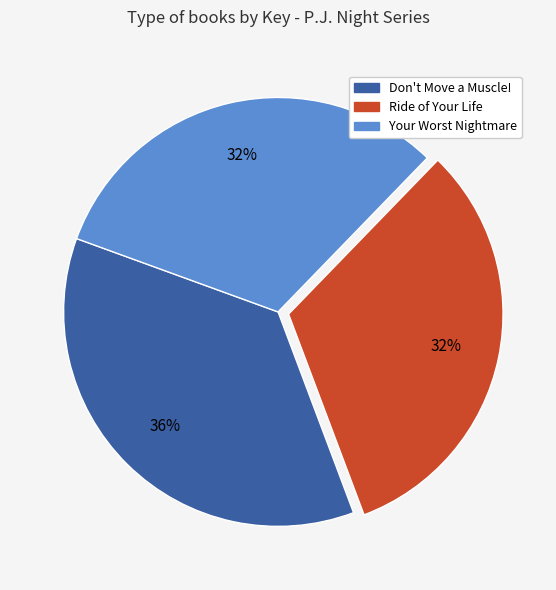

How many slices are in this pie chart?

3